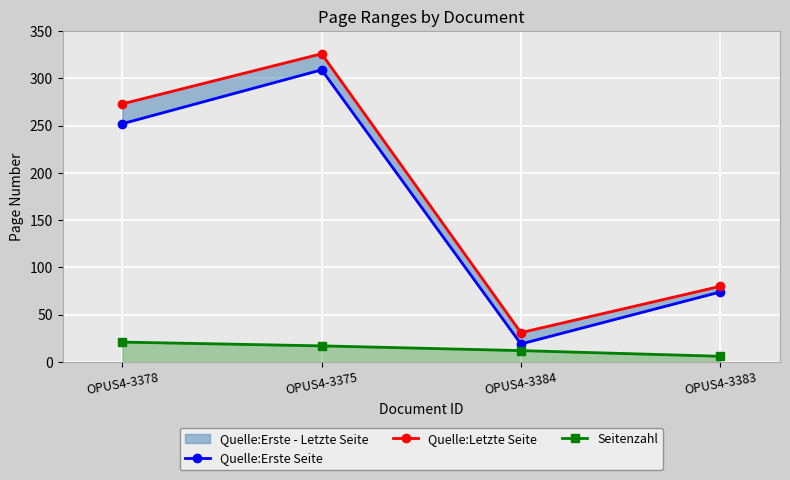

Rank the series at OPUS4-3384 from lowest to highest value.

Seitenzahl, Quelle:Erste Seite, Quelle:Letzte Seite